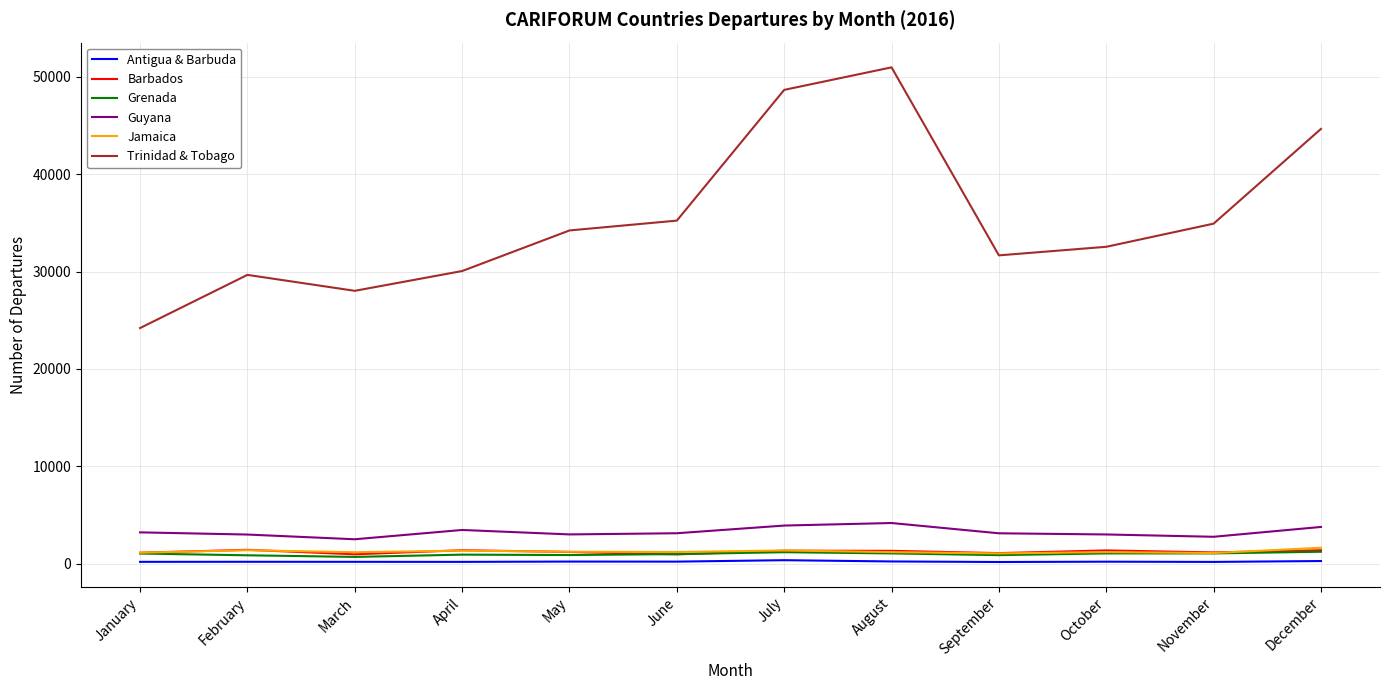

Which series has the widest spread of values?

Trinidad & Tobago